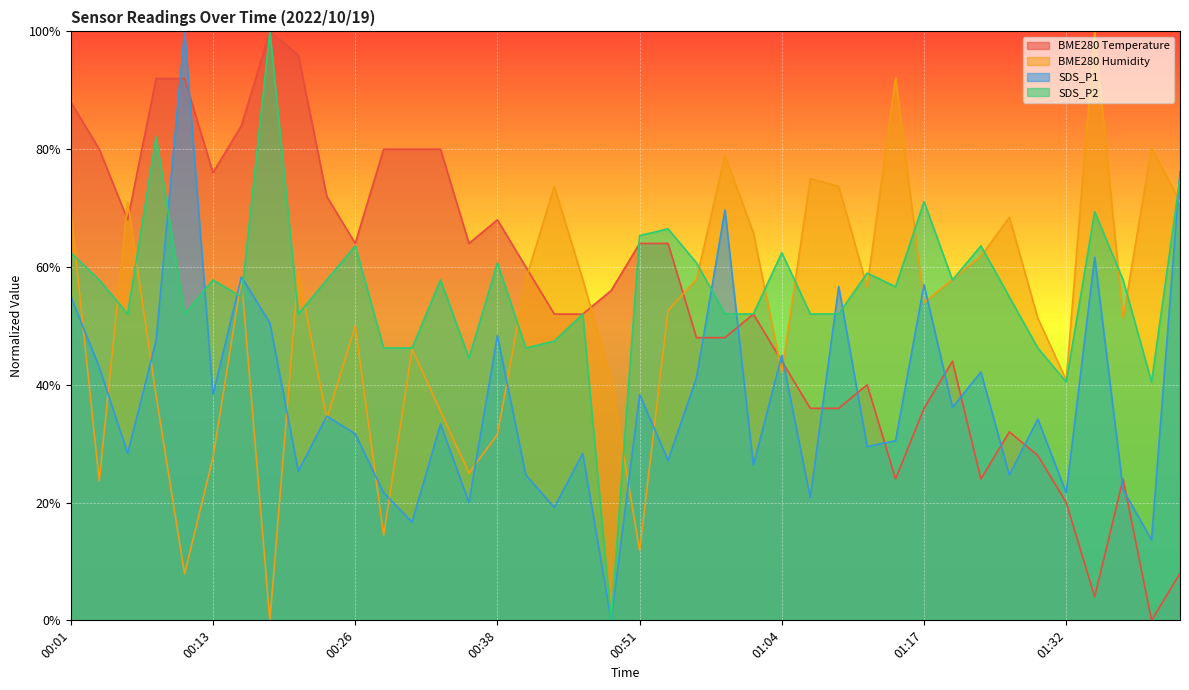

Is the value of SDS_P2 at 00:21 greater than the value of SDS_P1 at 01:29?

Yes